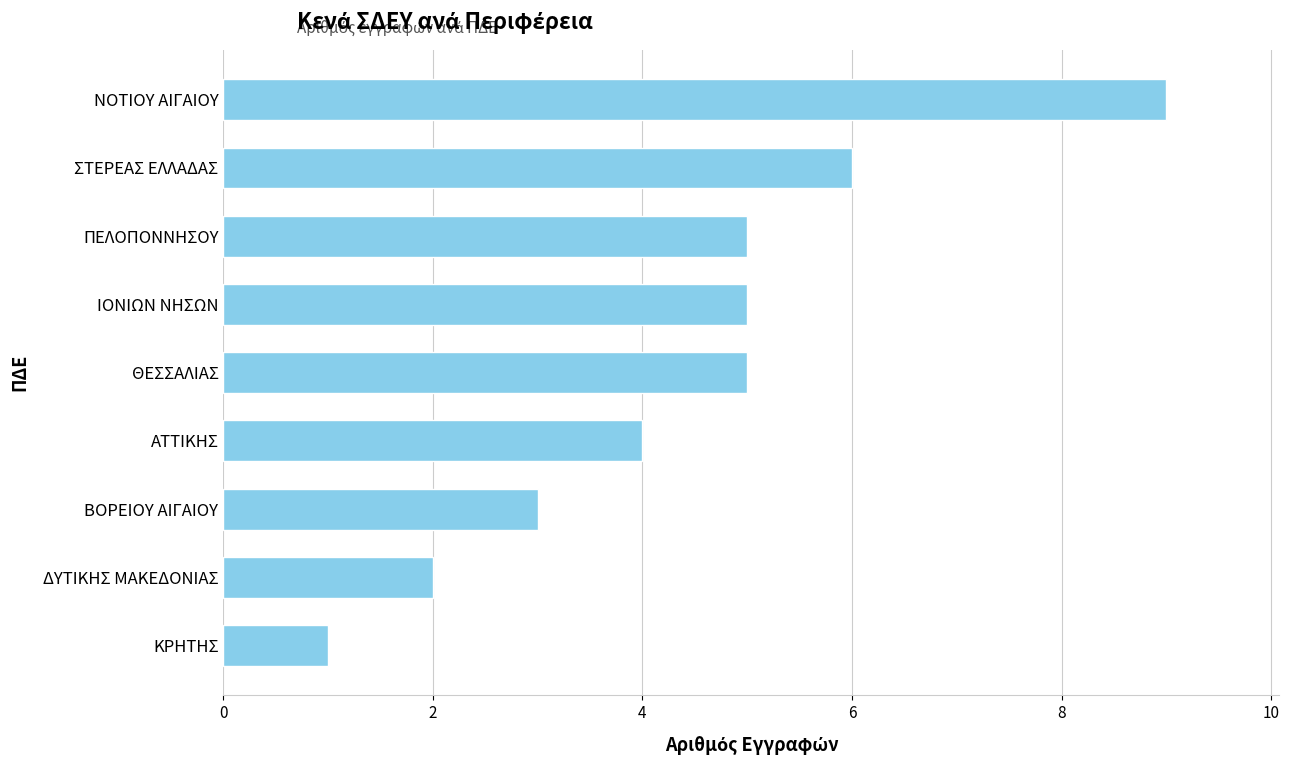

What is the difference between the maximum and minimum values?

8